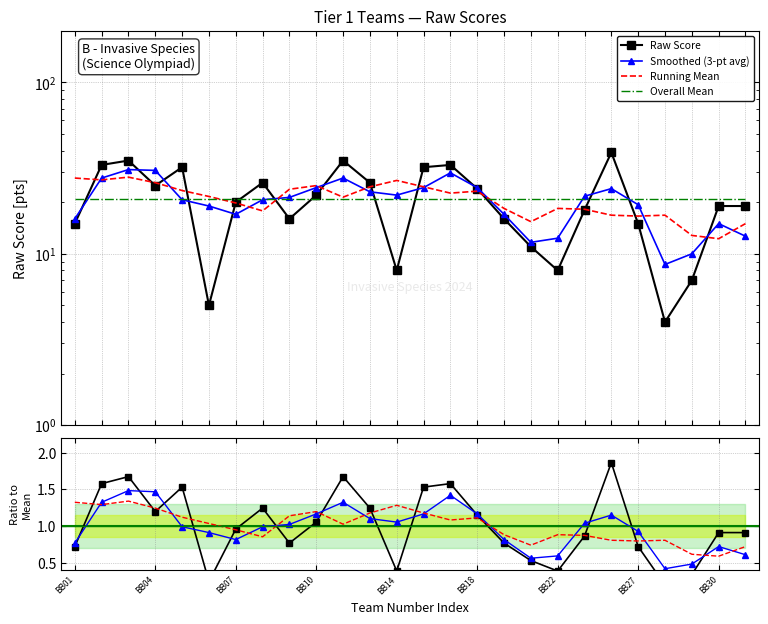

True or false: the data shows 4 at BB28.

True